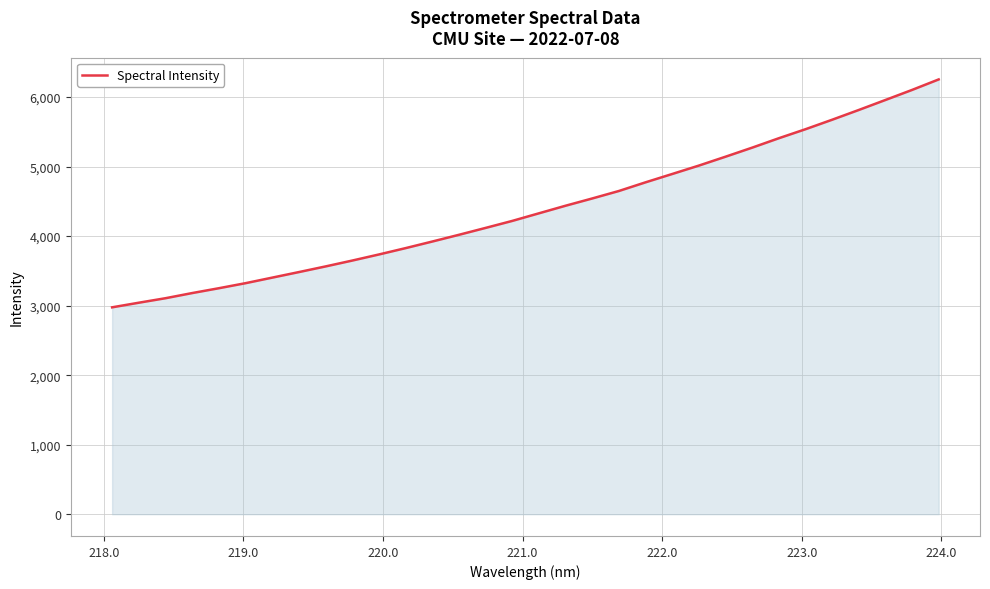

What is the difference between the maximum and minimum values?

3277.4